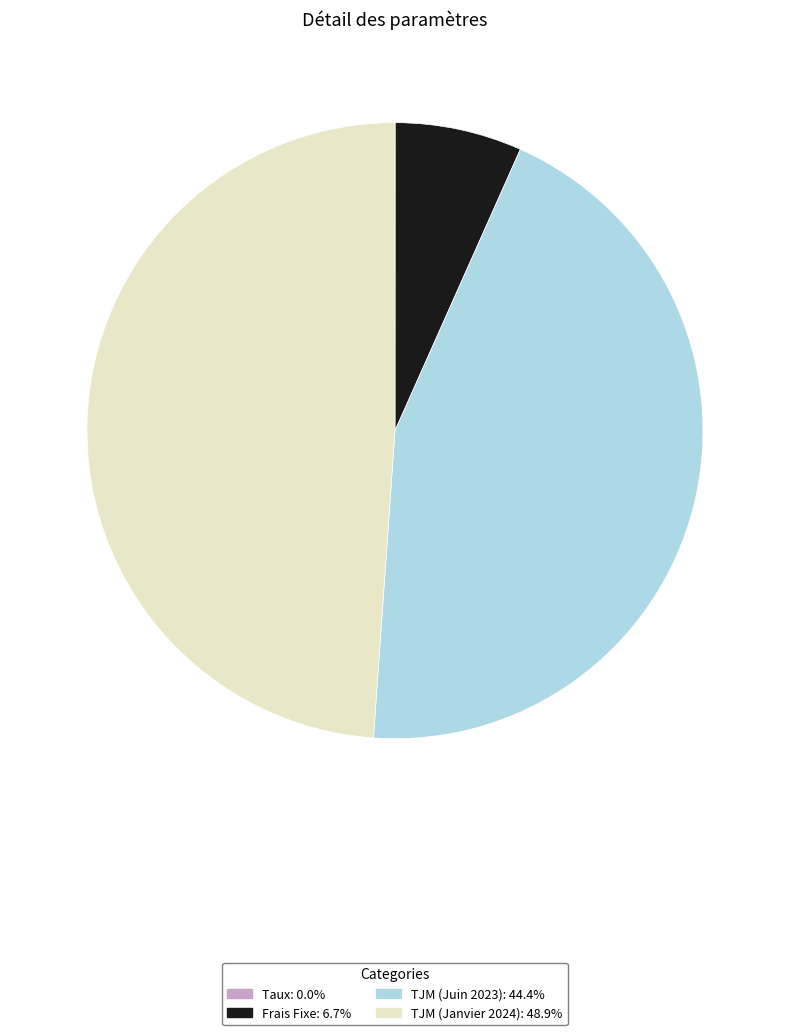

Is Frais Fixe the majority of the pie?

No